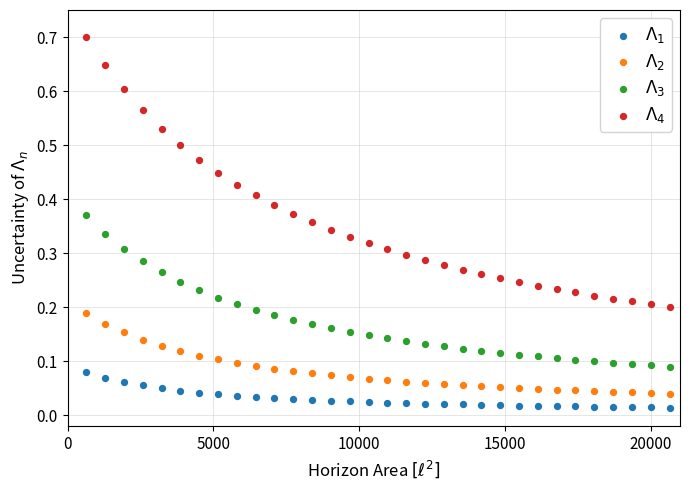

Across all data points, what is the range of Y values (max minus min)?

0.7